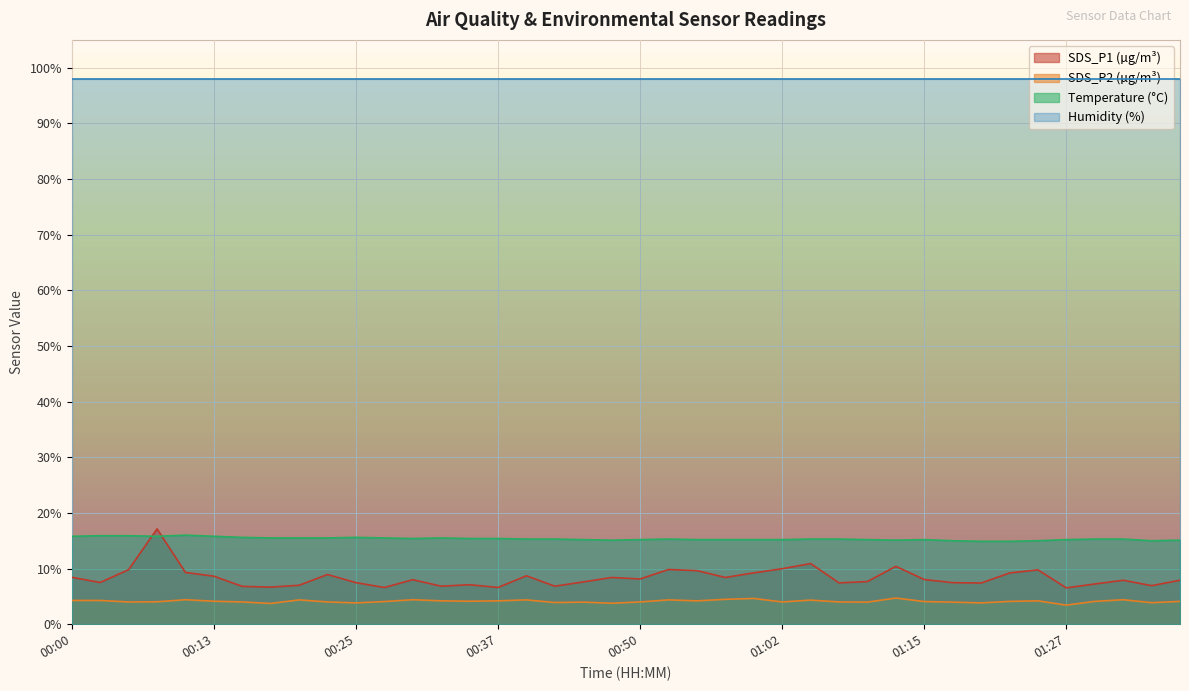

Count the number of categories in the chart.

40